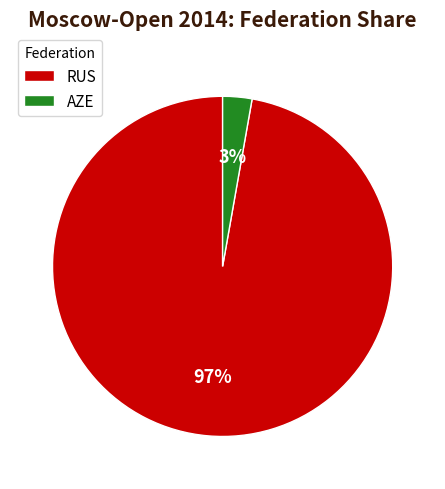

Which category accounts for the majority?

RUS